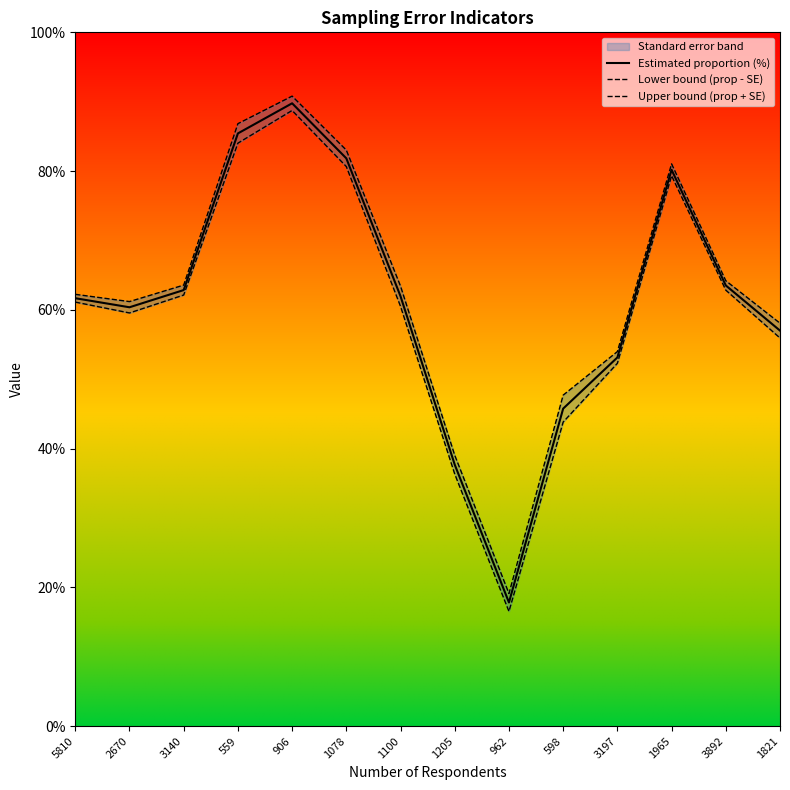

Which series has the largest total across all categories?

Upper bound (prop + SE)